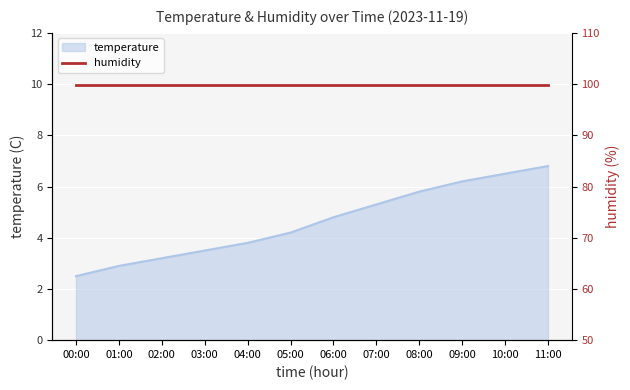

What is the label of the 12th point from the left?

11:00